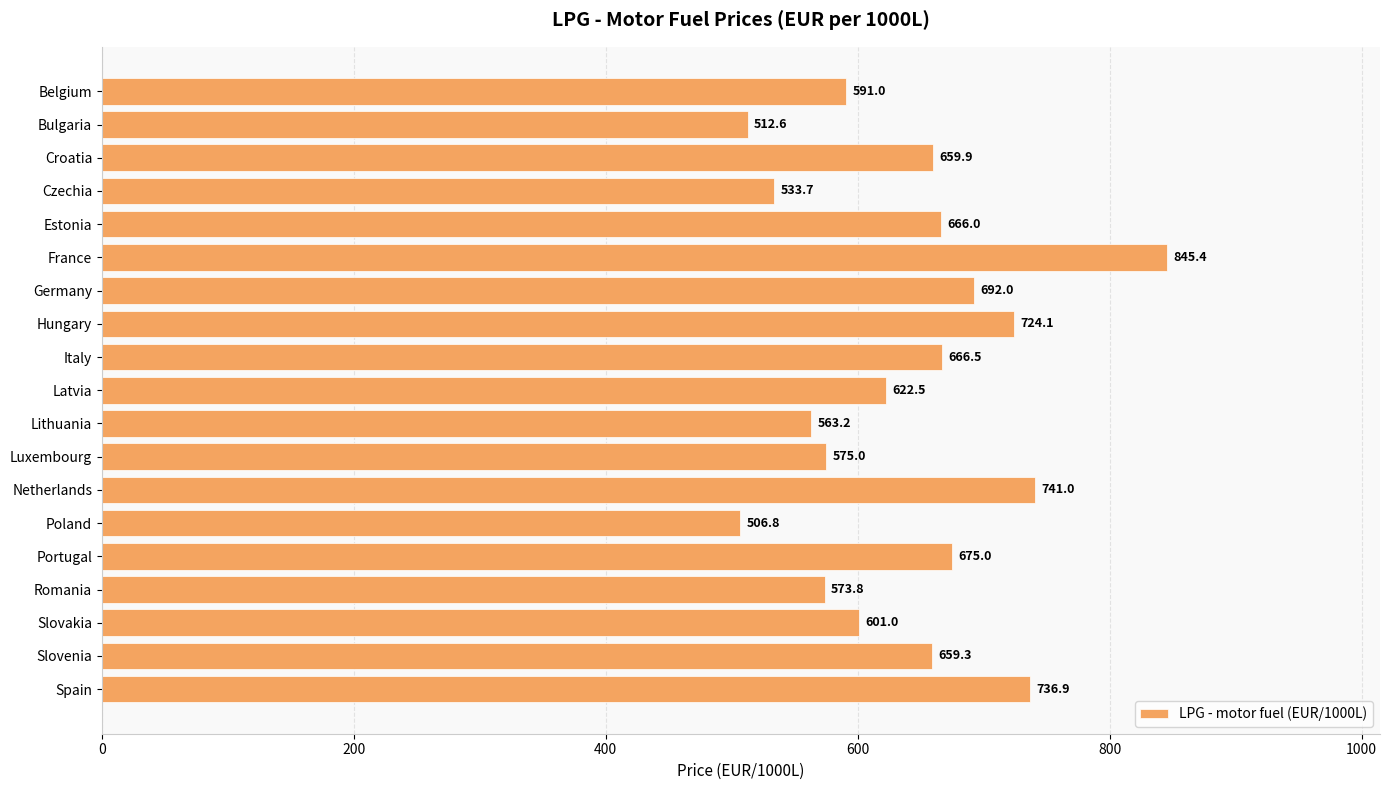

What is the minimum value shown in the chart?

506.8